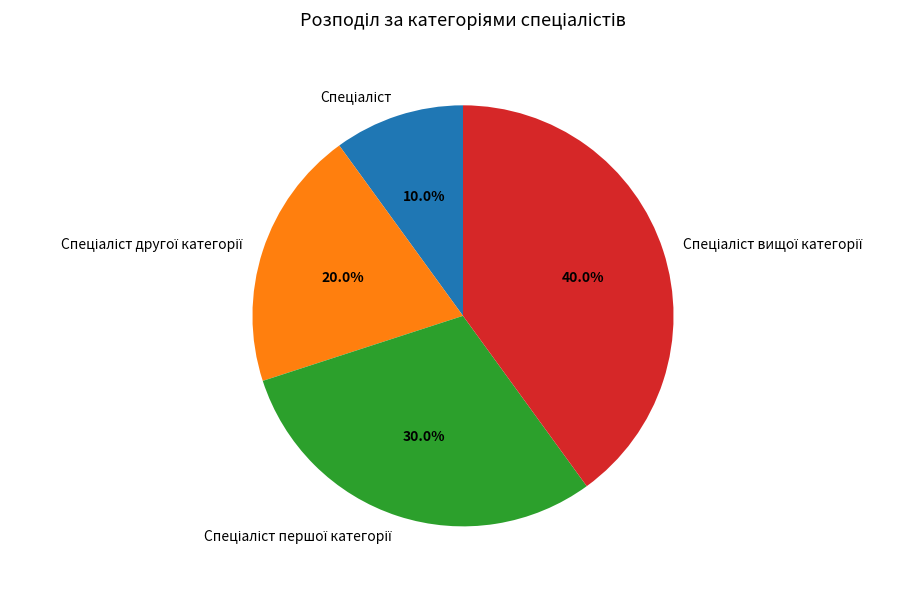

Does any single category account for the majority?

No